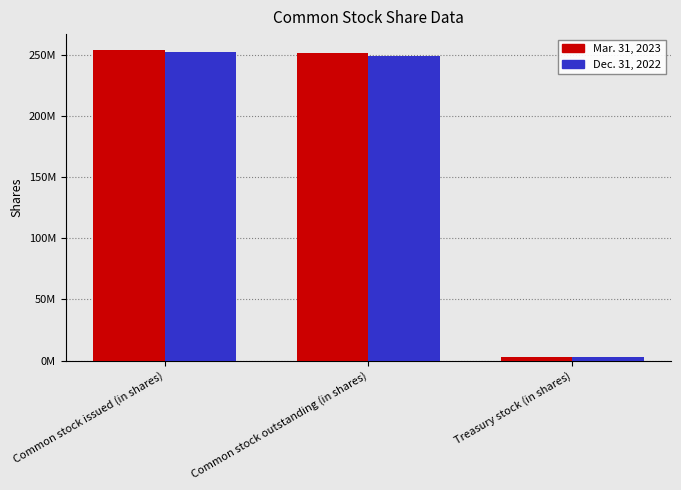

At which category is the sum across all series the highest?

Common stock issued (in shares)